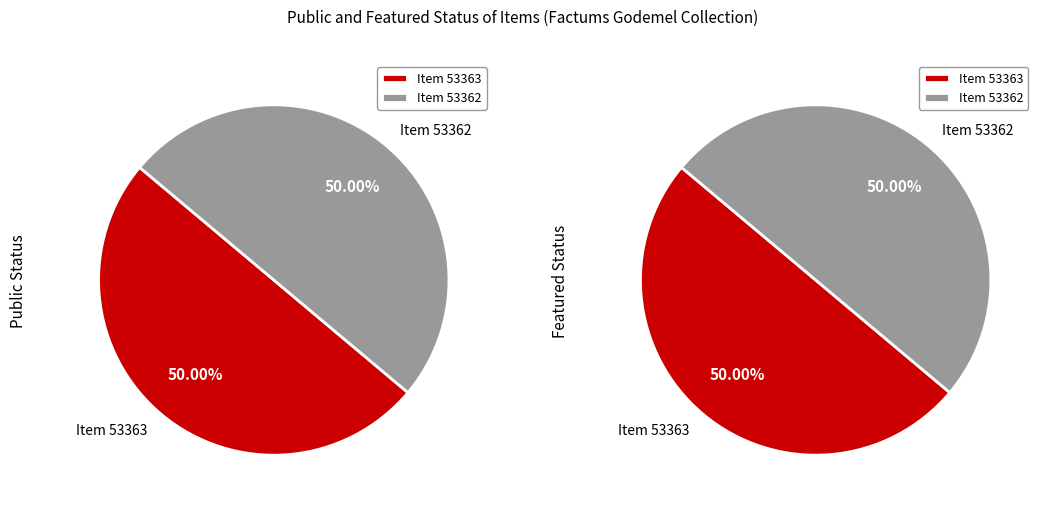

Is it true that 53362 is 39% of the pie?

False